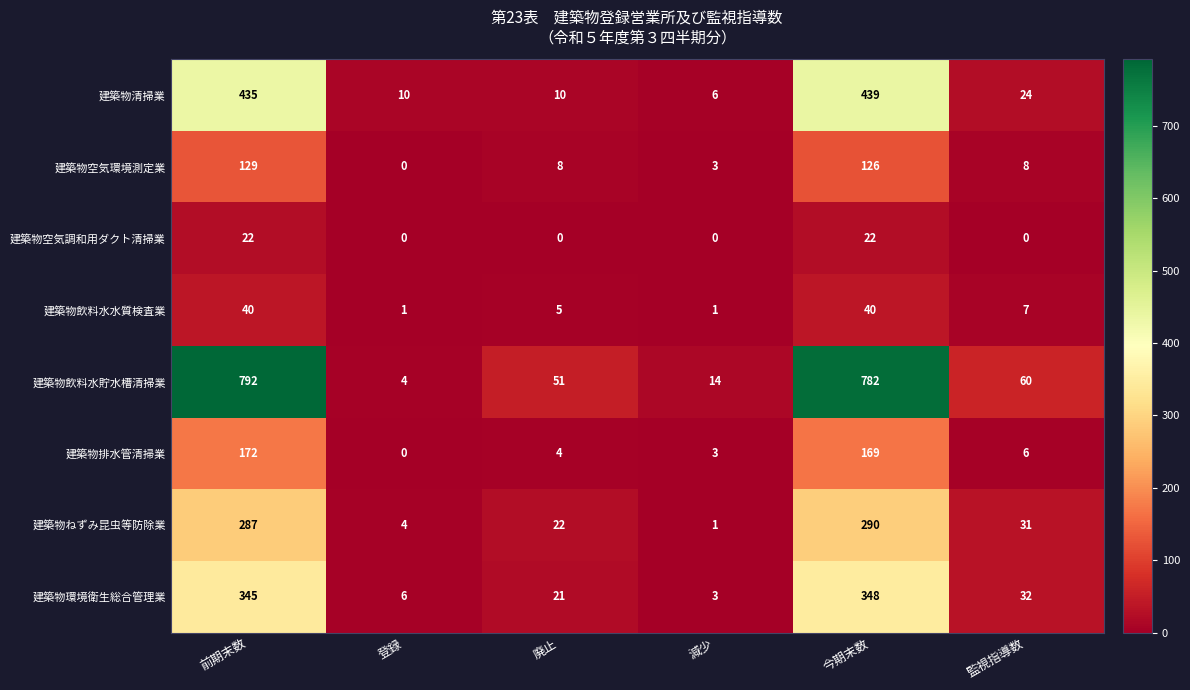

Which label corresponds to the largest value in the chart?

前期末数